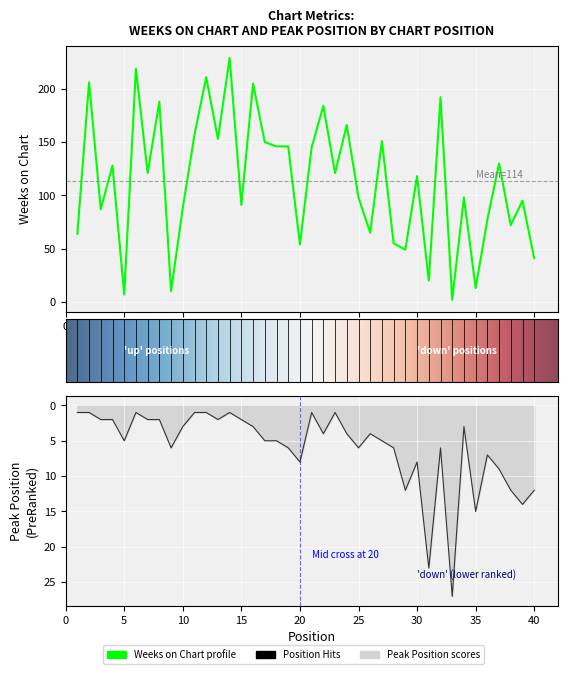

Which label corresponds to the largest value in the chart?

14